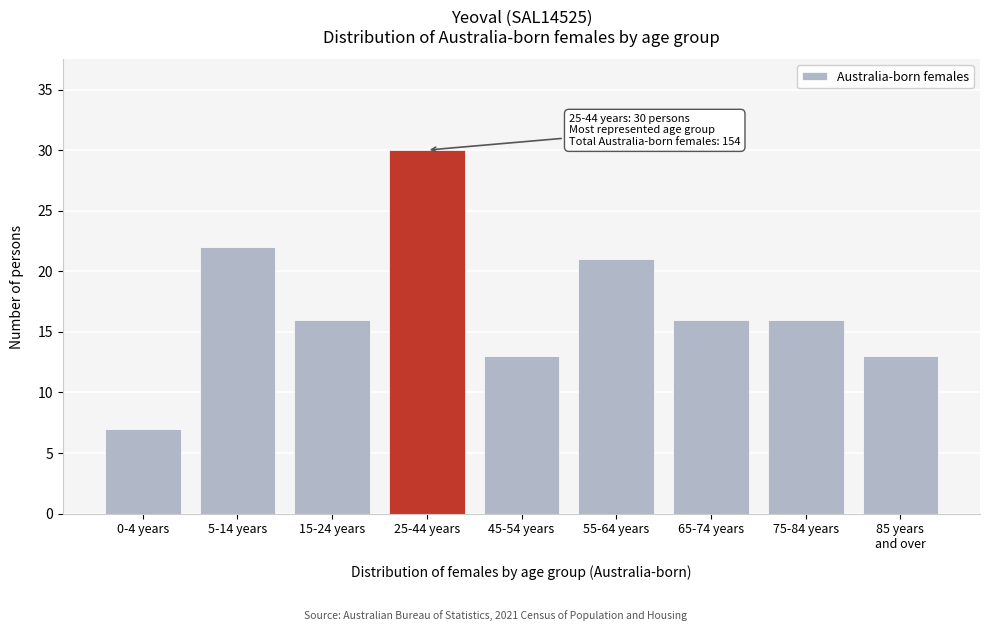

Reading left to right, transcribe all the data shown in this chart.

7	22	16	30	13	21	16	16	13